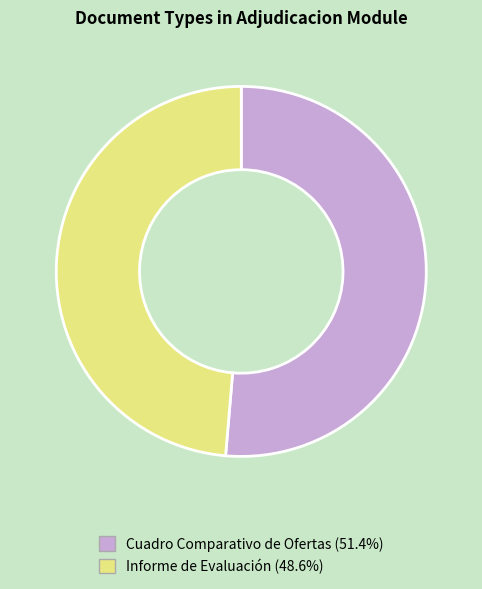

Between Cuadro Comparativo de Ofertas and Informe de Evaluación, which is larger?

Cuadro Comparativo de Ofertas